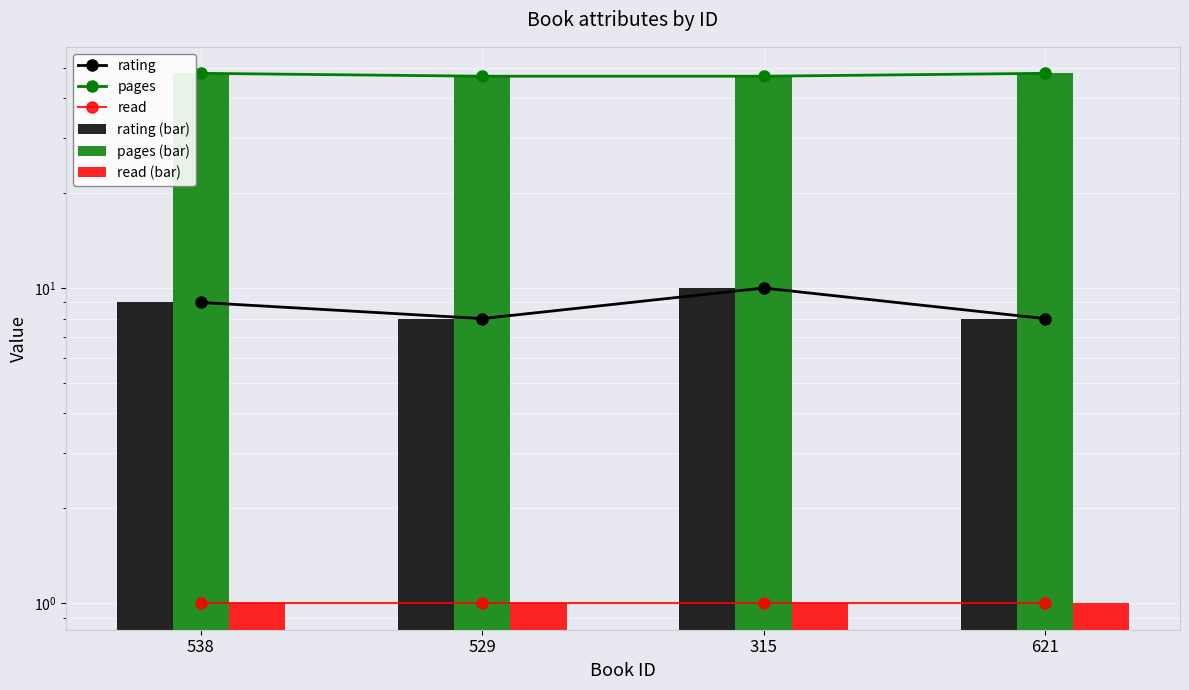

The value of pages (bar) at 529 is 47. True or false?

True